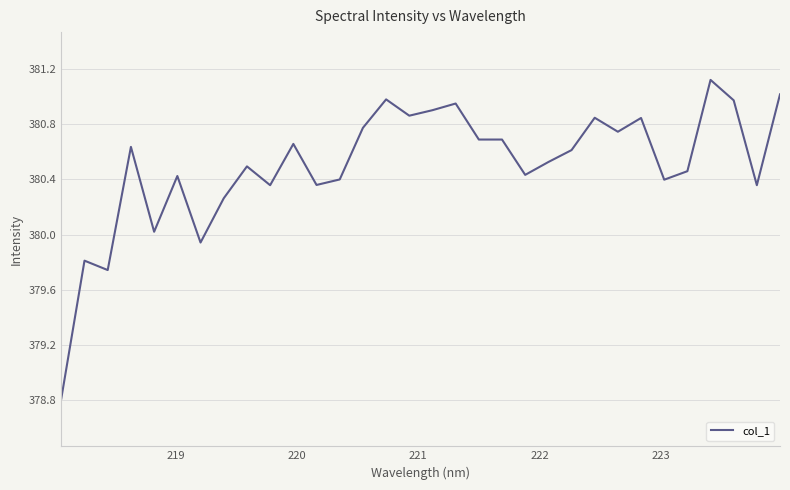

What is the maximum value shown in the chart?

381.1